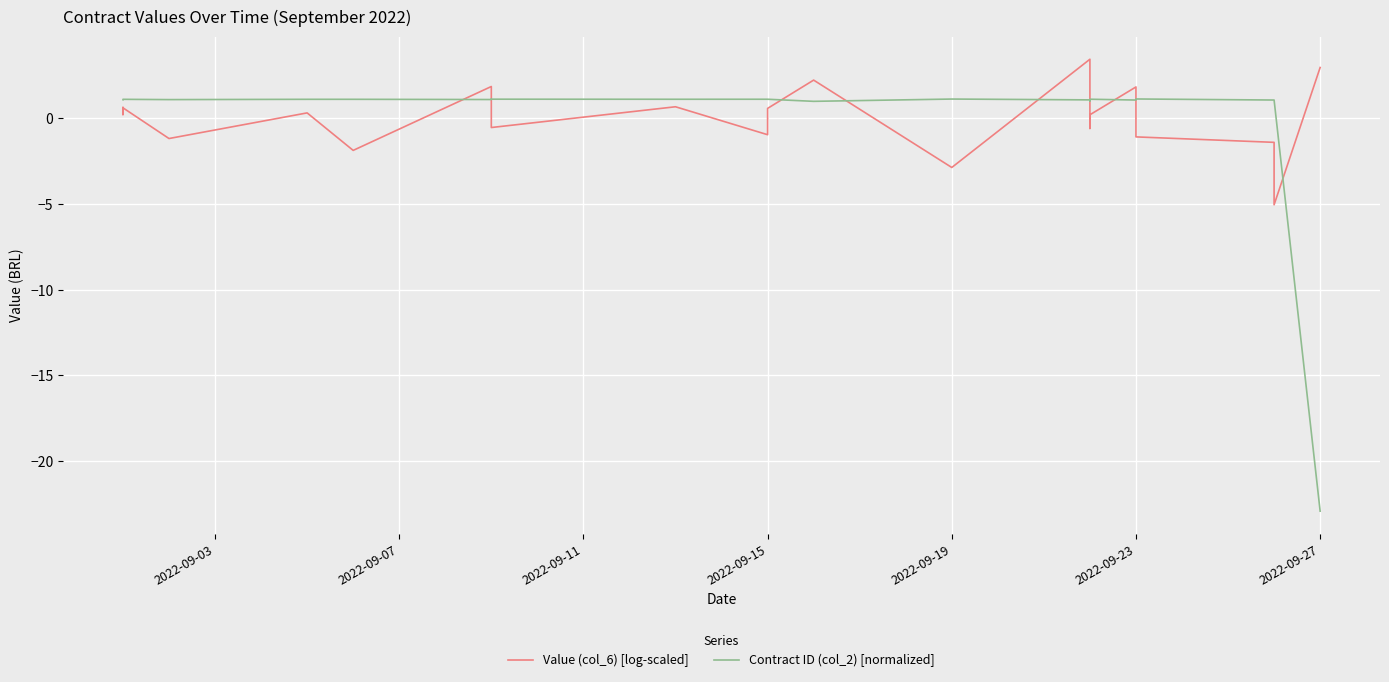

True or false: Value (col_6) [log-scaled] has more than 0 interior local peaks.

True